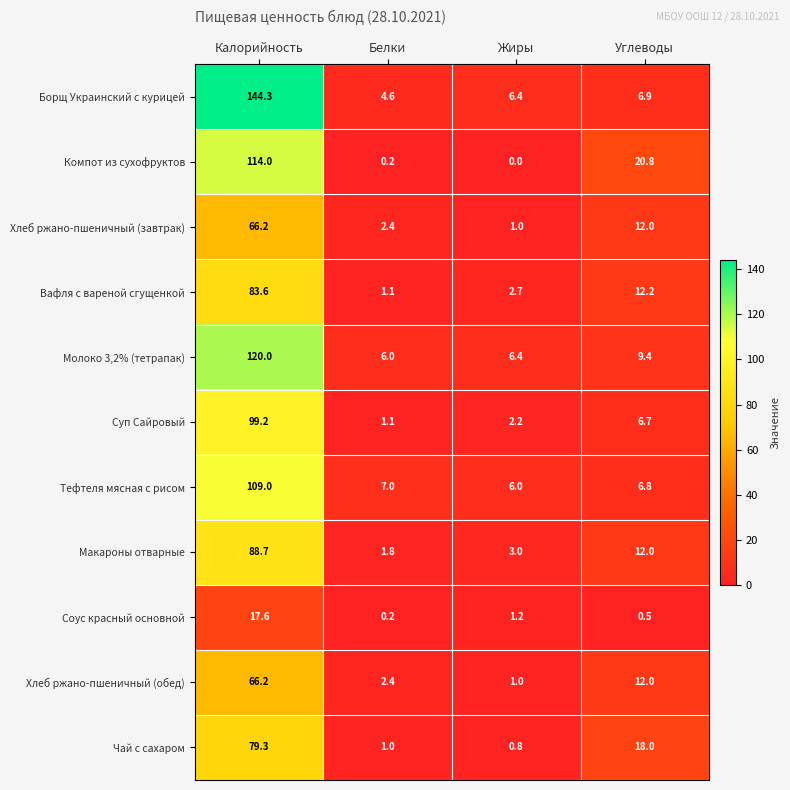

What is the difference between the maximum and second lowest values in the Борщ Украинский с курицей series?

137.9